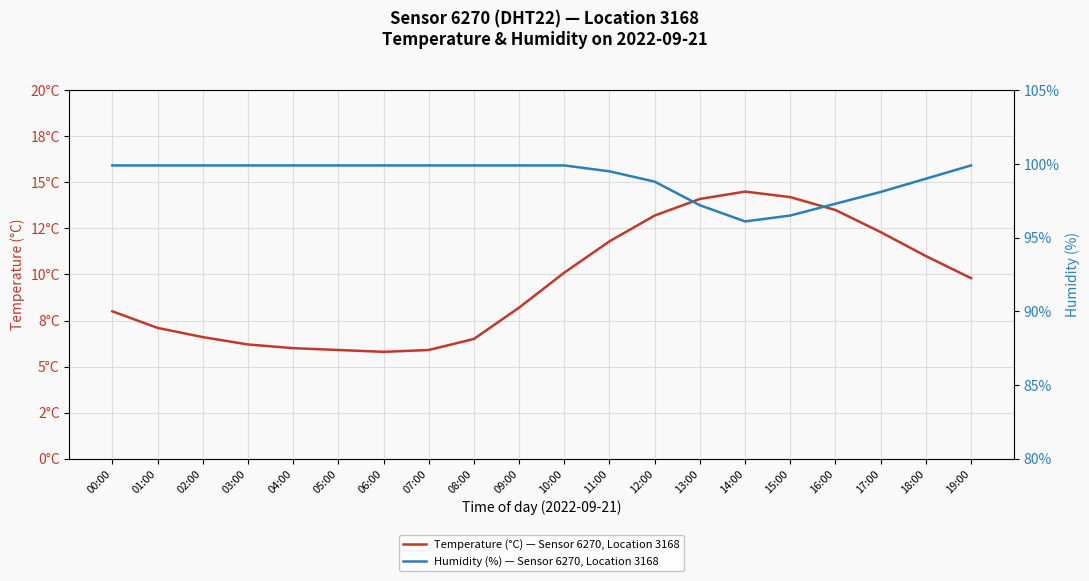

Reading right to left, extract all data points from this chart.

Temperature (°C) — Sensor 6270, Location 3168: 19:00=9.8	18:00=11.0	17:00=12.3	16:00=13.5	15:00=14.2	14:00=14.5	13:00=14.1	12:00=13.2	11:00=11.8	10:00=10.1	09:00=8.2	08:00=6.5	07:00=5.9	06:00=5.8	05:00=5.9	04:00=6.0	03:00=6.2	02:00=6.6	01:00=7.1	00:00=8.0
Humidity (%) — Sensor 6270, Location 3168: 19:00=99.9	18:00=99.0	17:00=98.1	16:00=97.3	15:00=96.5	14:00=96.1	13:00=97.2	12:00=98.8	11:00=99.5	10:00=99.9	09:00=99.9	08:00=99.9	07:00=99.9	06:00=99.9	05:00=99.9	04:00=99.9	03:00=99.9	02:00=99.9	01:00=99.9	00:00=99.9